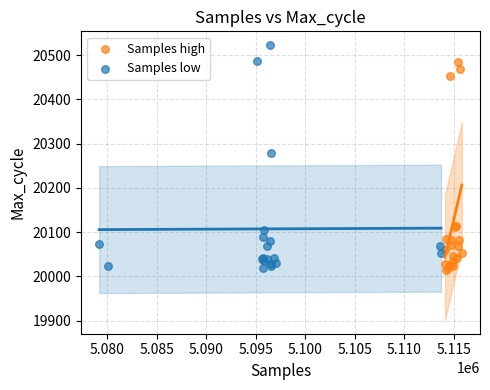

Which series reaches the maximum Y coordinate?

Samples low